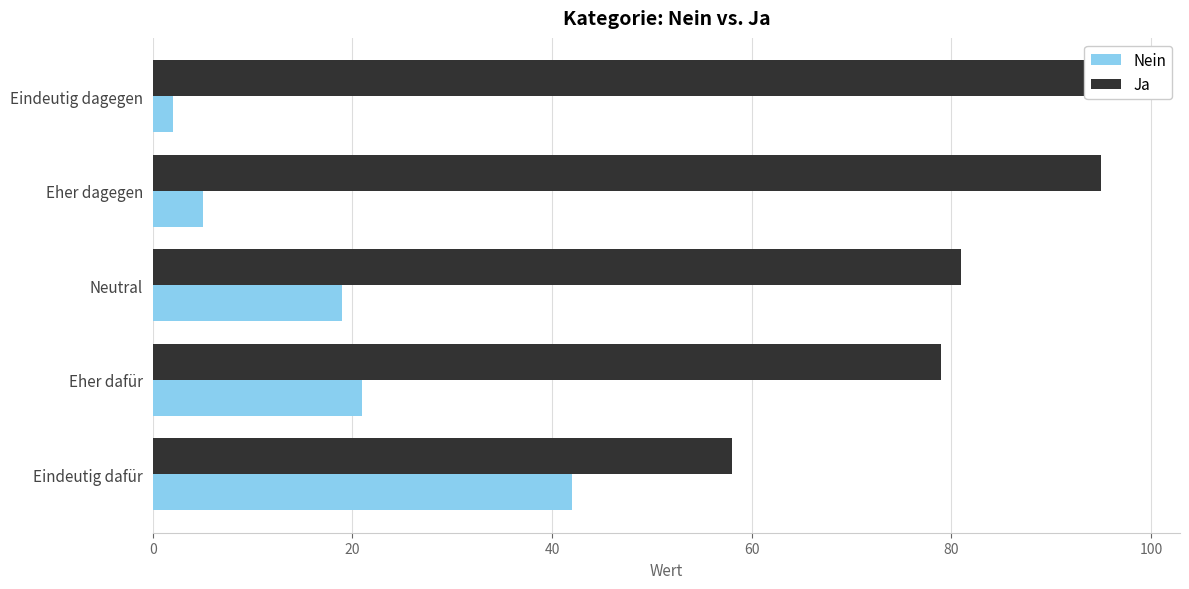

What value does the Nein series have at Eher dafür?

21